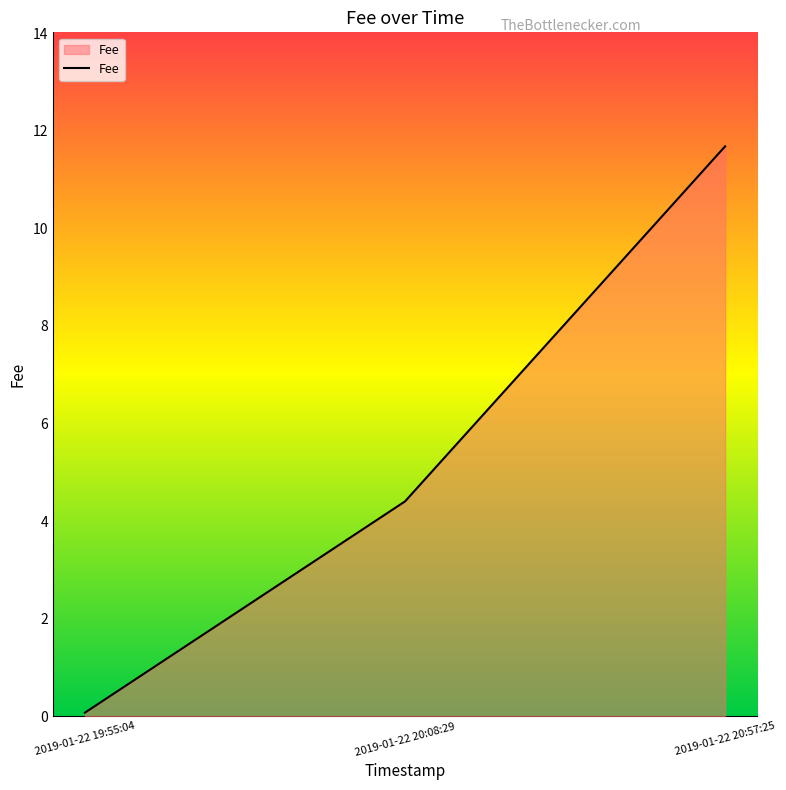

At which category does the chart reach its peak across all series?

2019-01-22 20:57:25